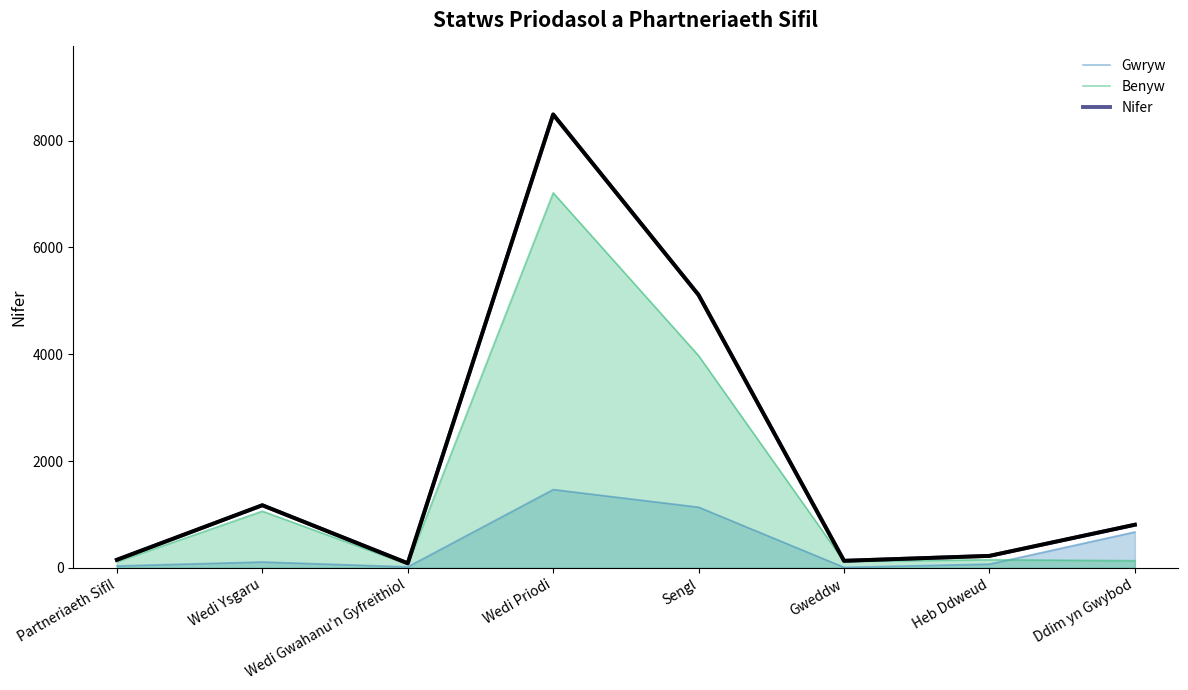

Where is Nifer nearest to the value 4287?

Sengl